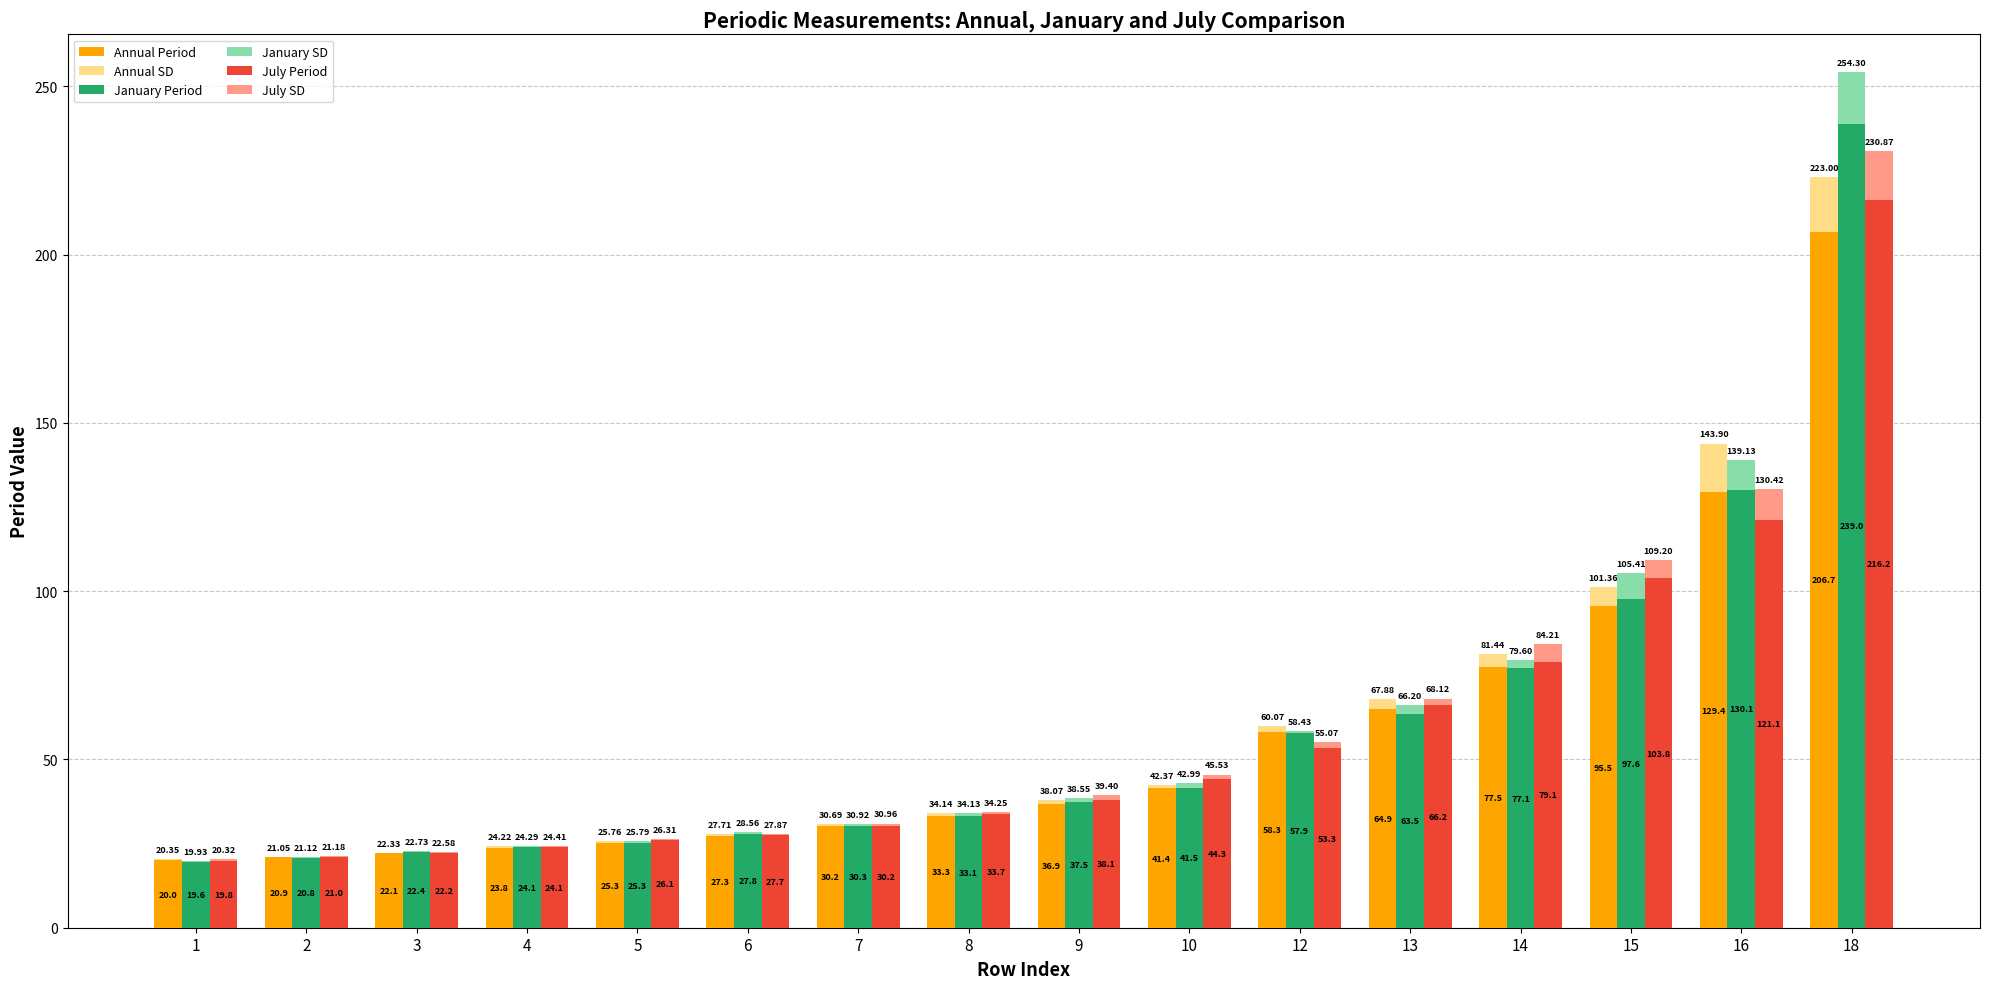

True or false: January Period has a value of 96.5 at 12.

False